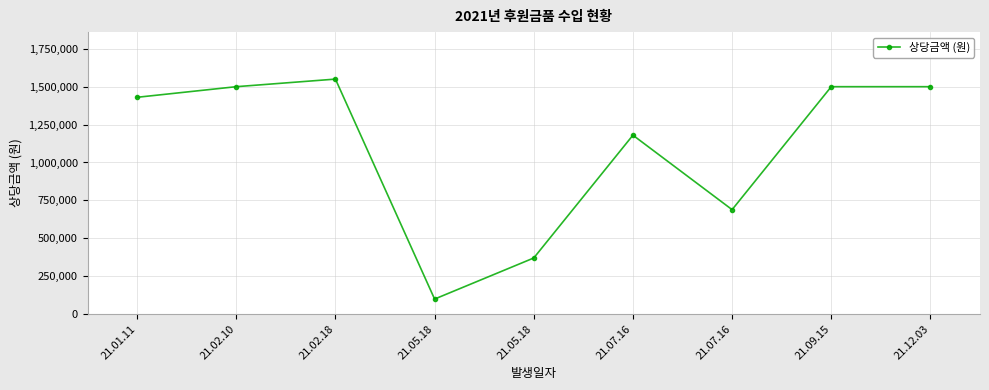

Count the number of data series in this chart.

1